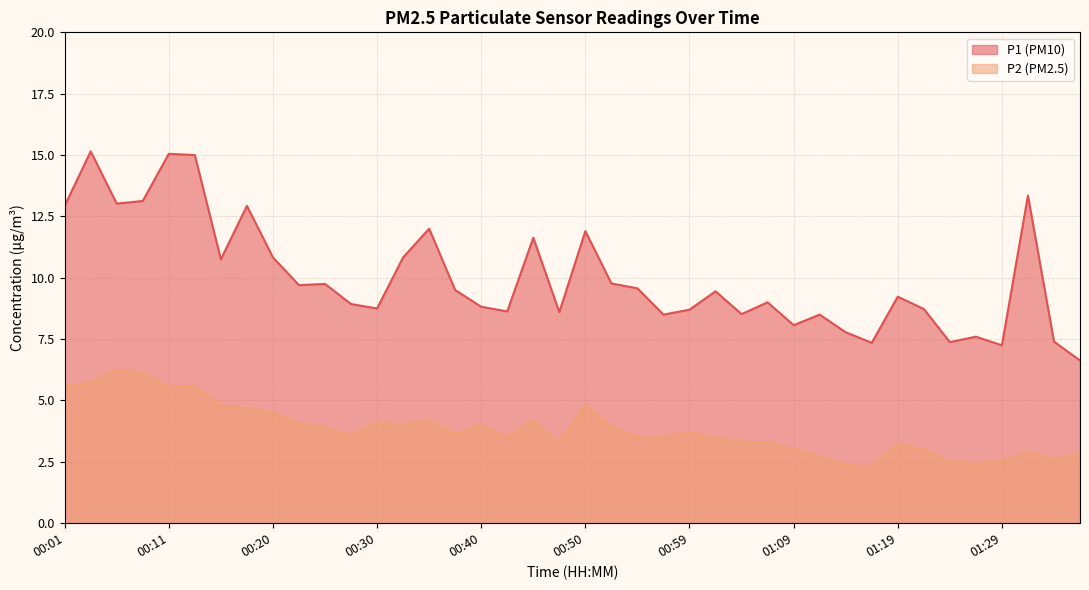

Which series has the widest spread of values?

P1